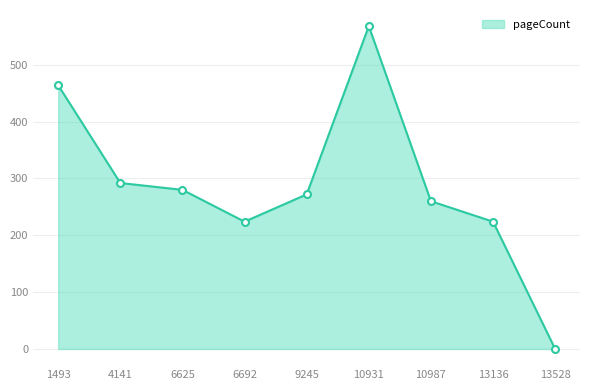

Approximately how many times larger is the value at 10987 compared to 6692?

1.2